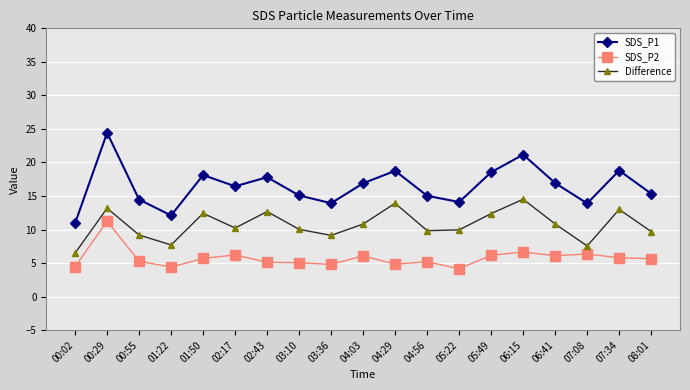

Which series has the widest spread of values?

SDS_P1